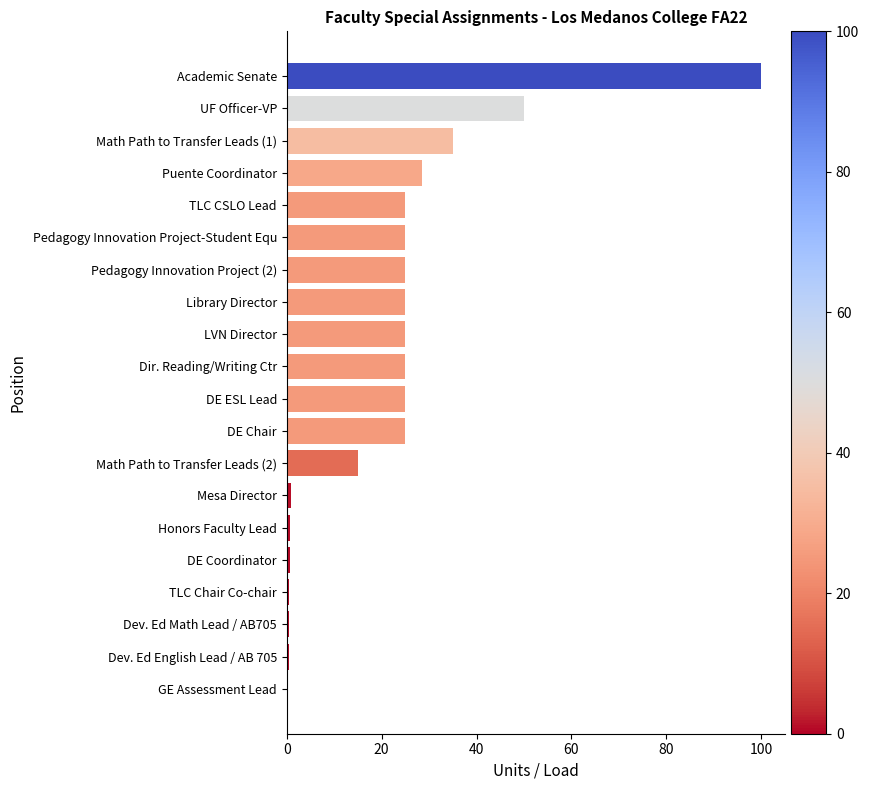

The chart shows a value of 25.0 at Library Director. True or false?

True